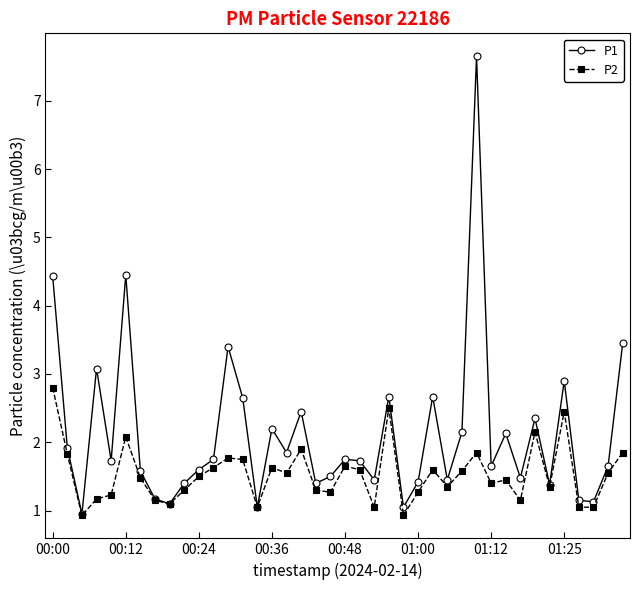

What is the value of the P1 point at the 34th from the left?

2.4